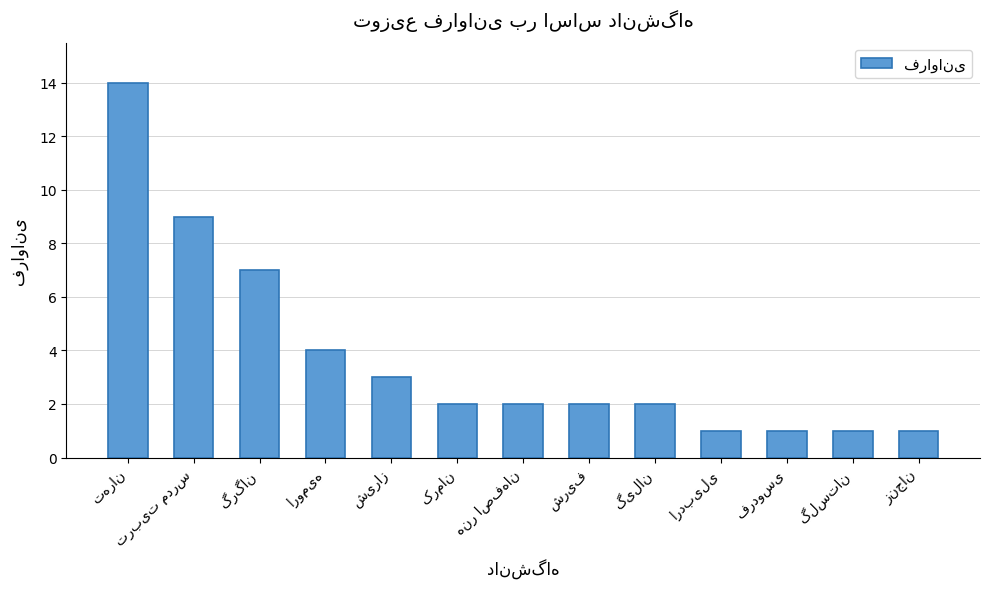

What is the difference between the maximum and second lowest values?

13